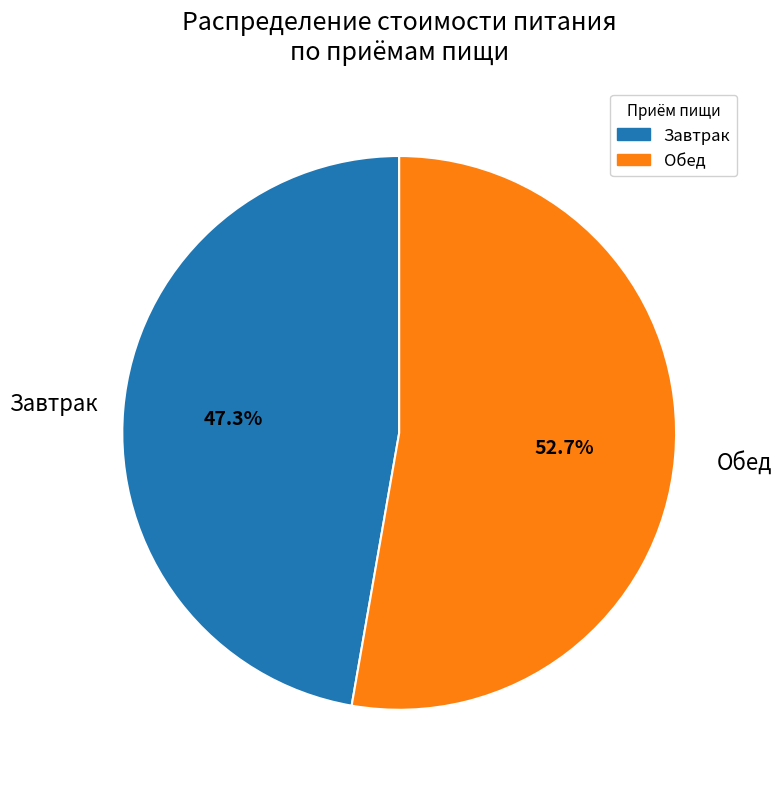

Combined, do Обед and Завтрак account for over 50%?

Yes